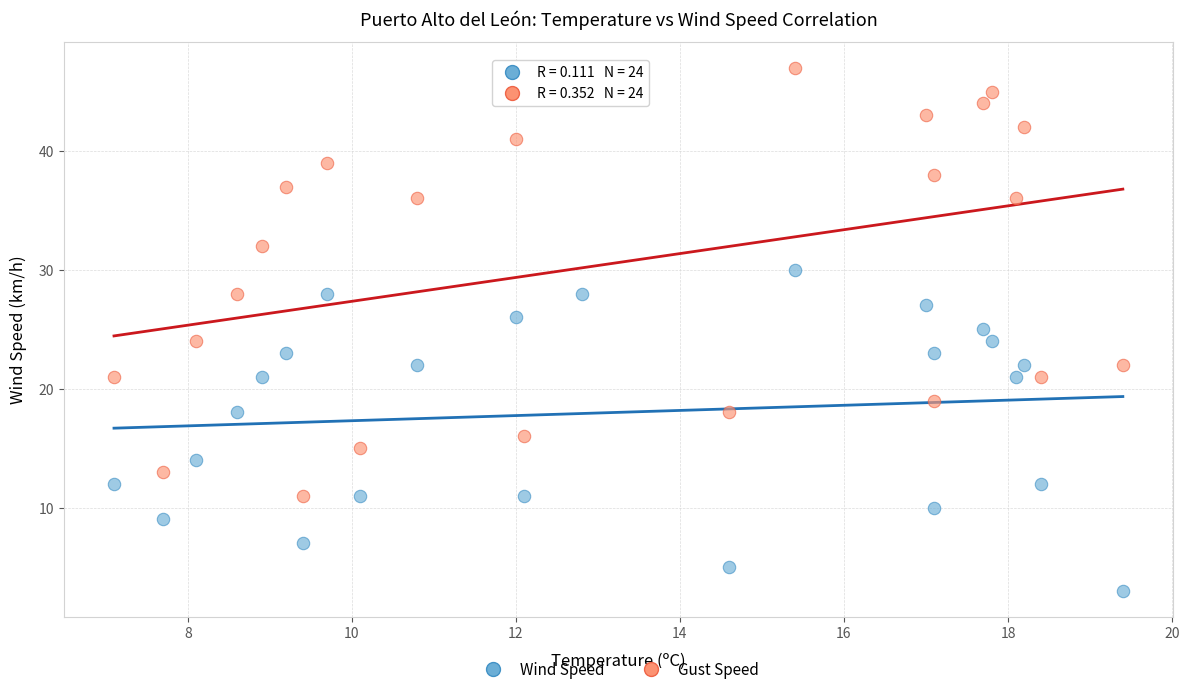

Which series reaches the minimum Y coordinate?

Wind Speed